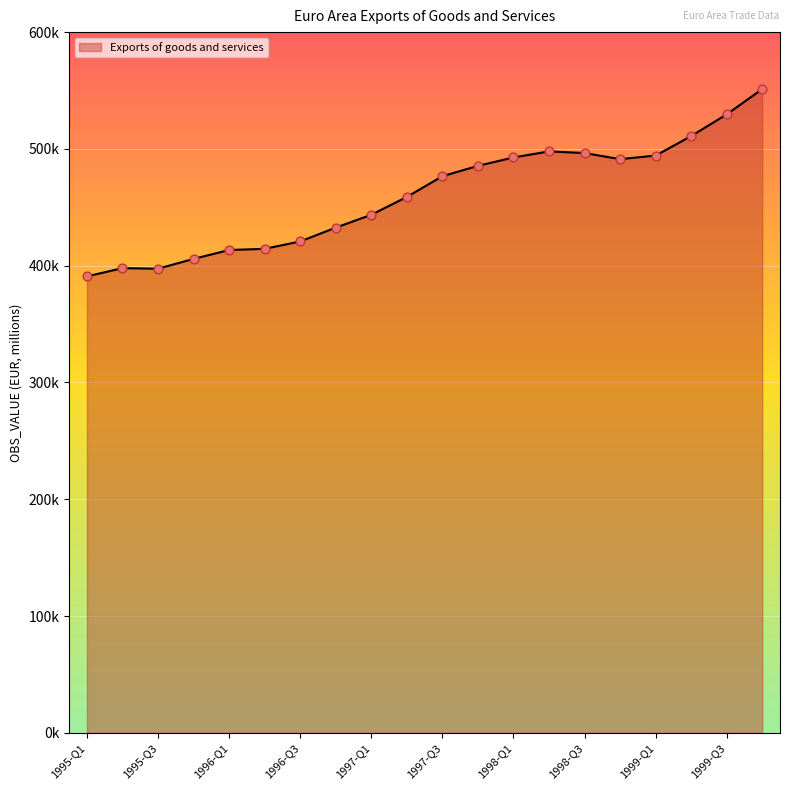

Is this an area chart (filled region under the line)?

Yes